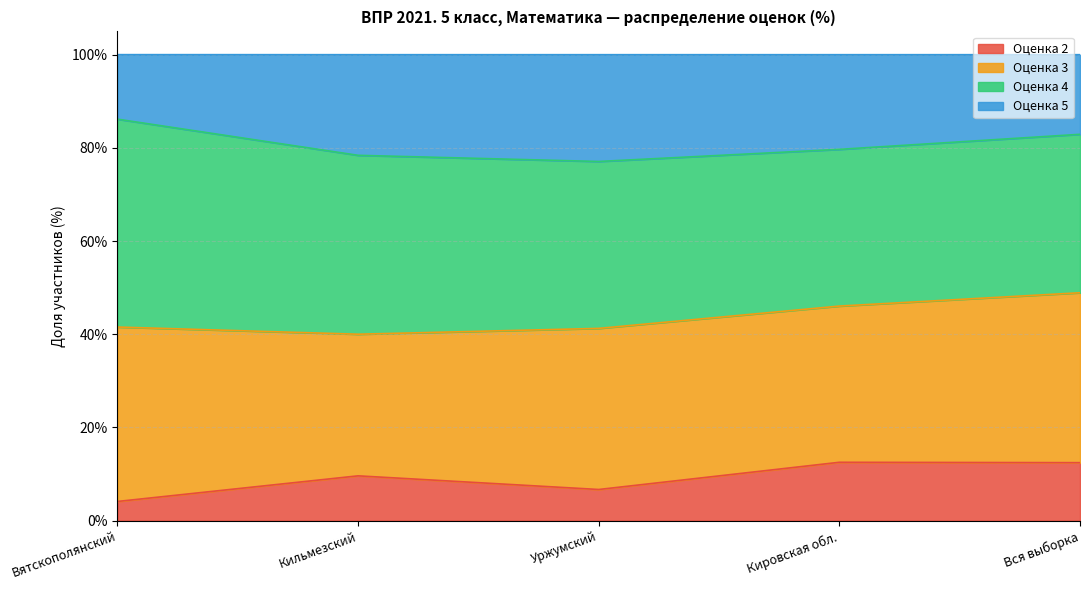

Does the chart have visible grid lines?

Yes